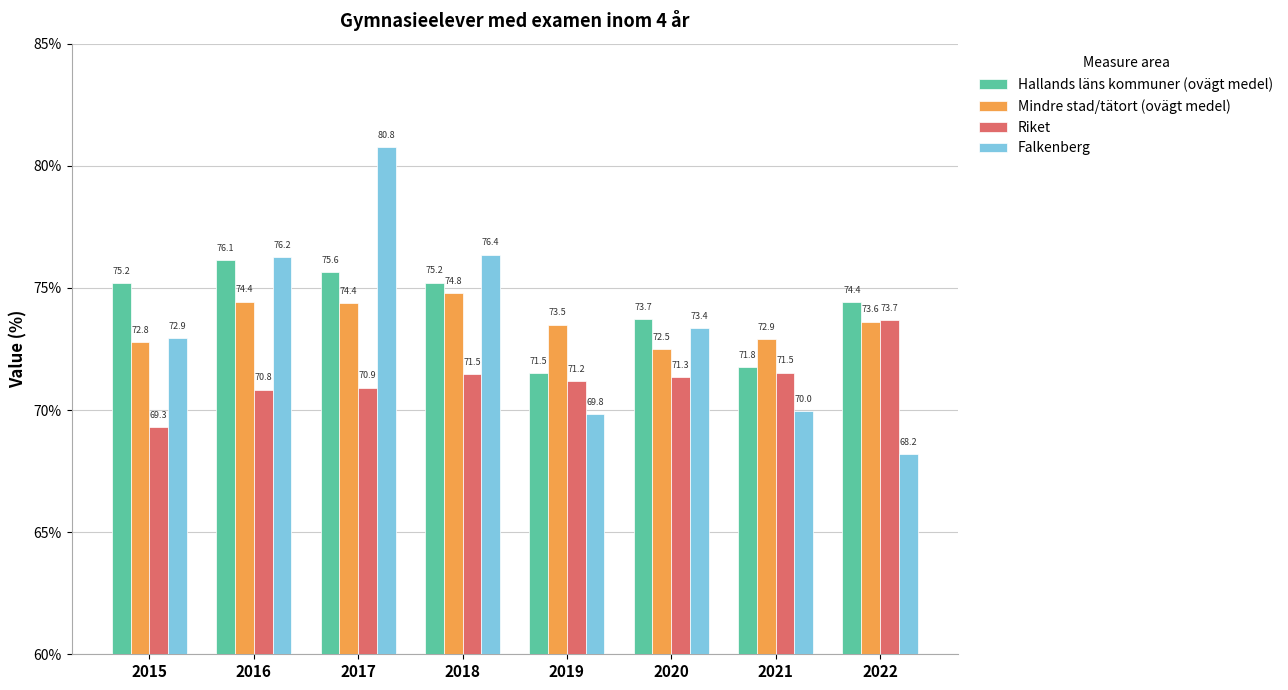

How many data points in Hallands läns kommuner (ovägt medel) are above 75?

4